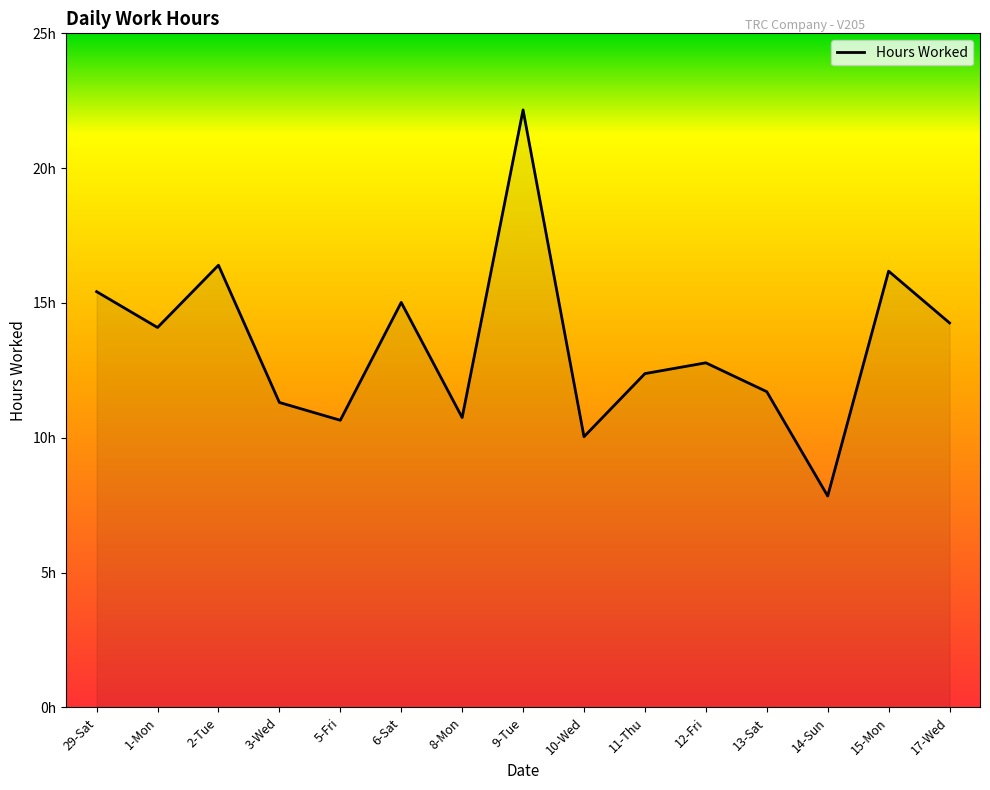

Does the chart display data point markers on the line(s)?

No